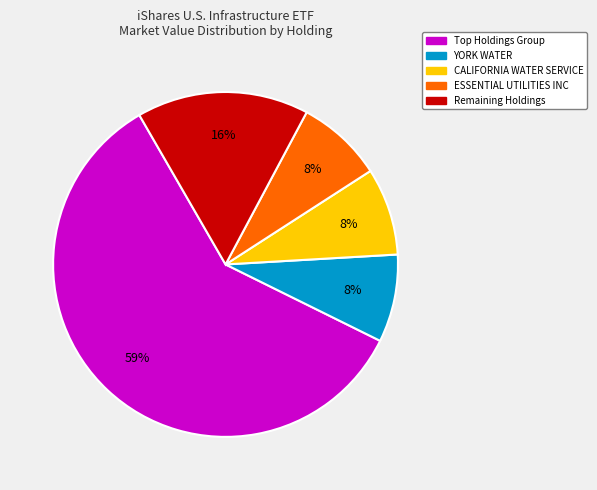

Is there a majority slice in this chart?

Yes